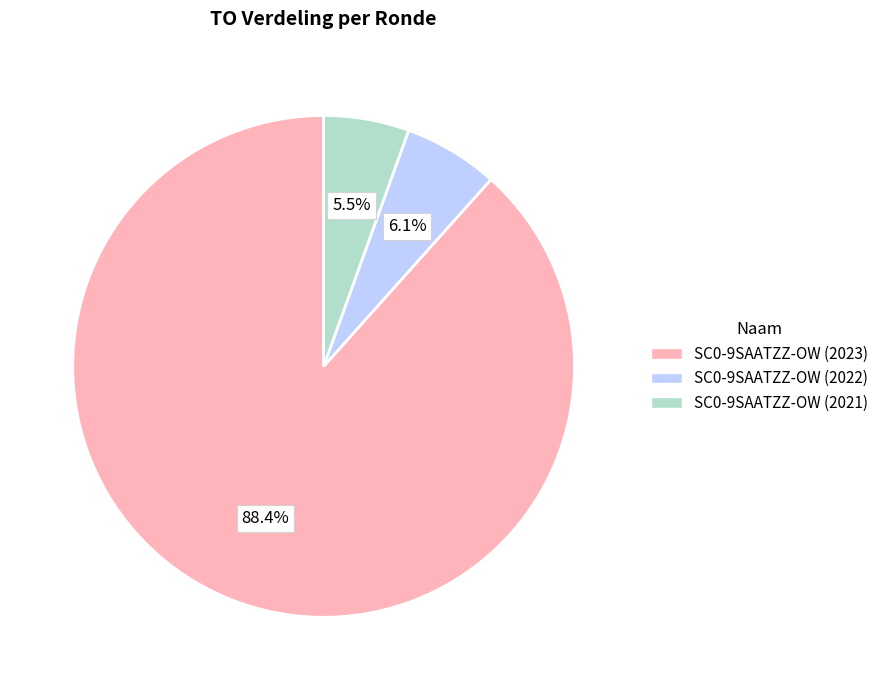

Does any single category account for the majority?

Yes